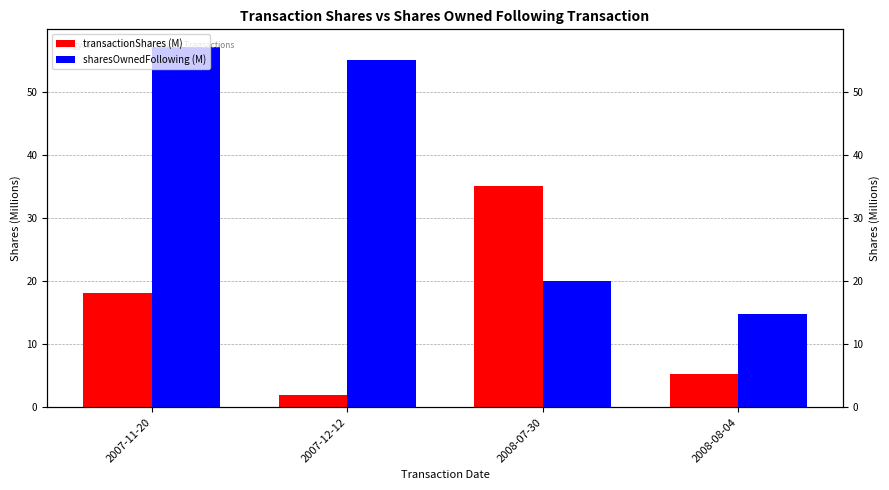

List the labels in order of transactionShares (M) value, smallest first.

2007-12-12, 2008-08-04, 2007-11-20, 2008-07-30